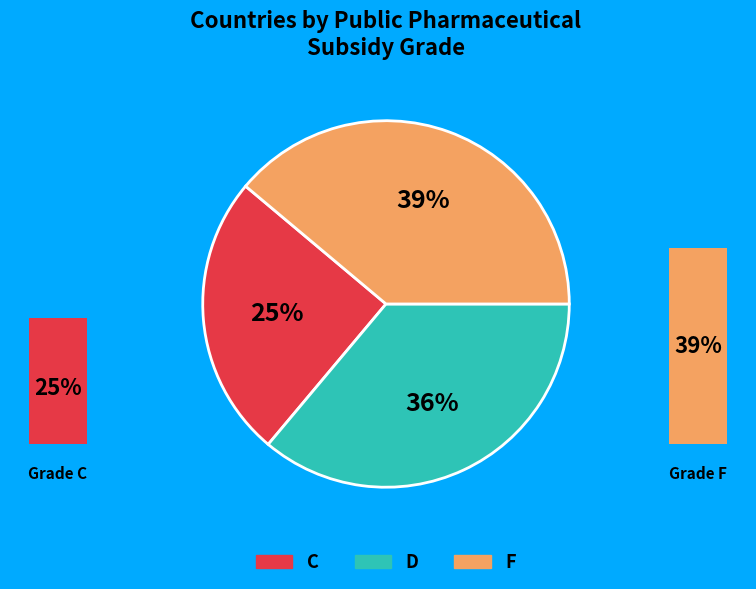

To the nearest percent, what is the difference between the D and C slice percentages?

11%